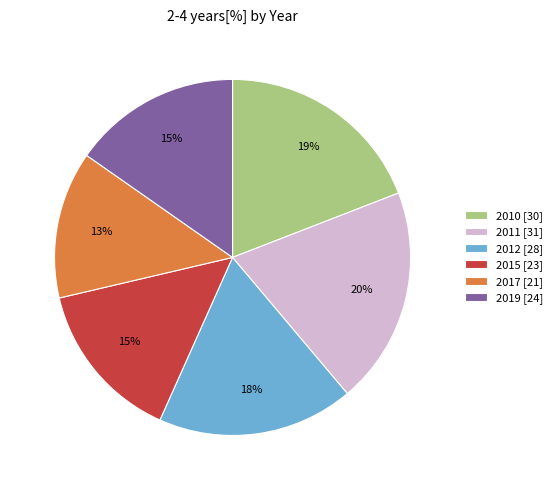

True or false: 2019 accounts for 15% of the total.

True